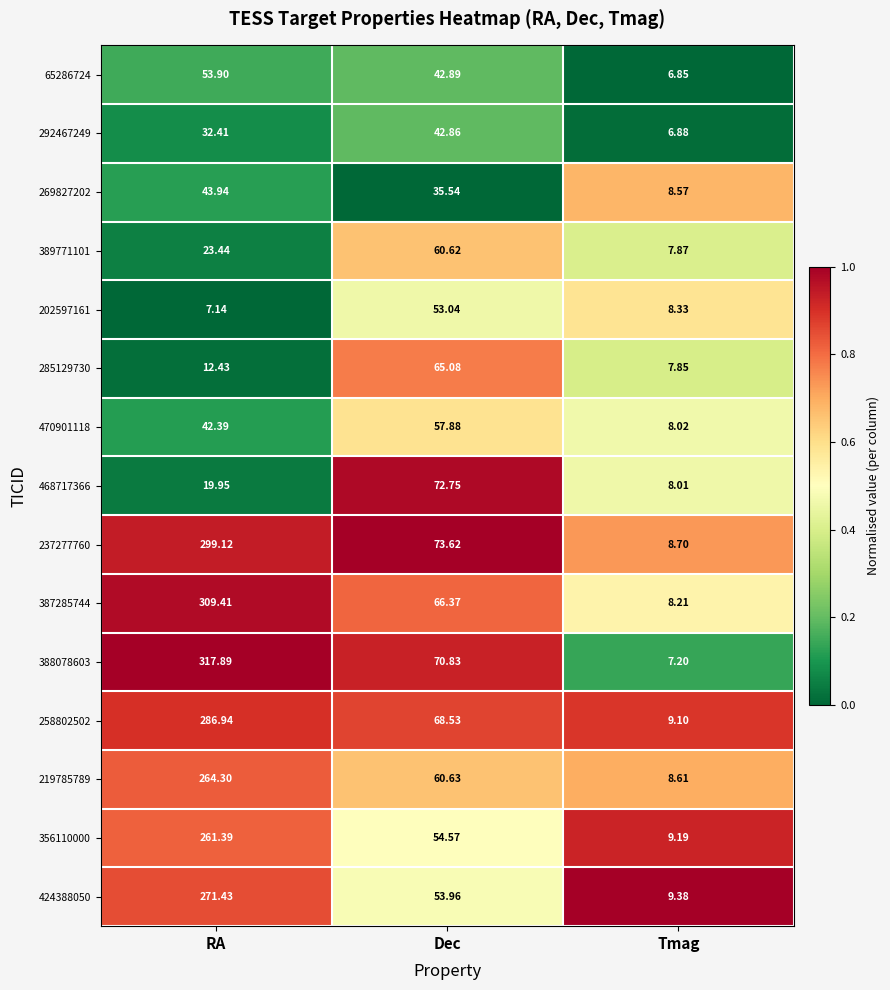

At which category is the sum across all series the highest?

RA